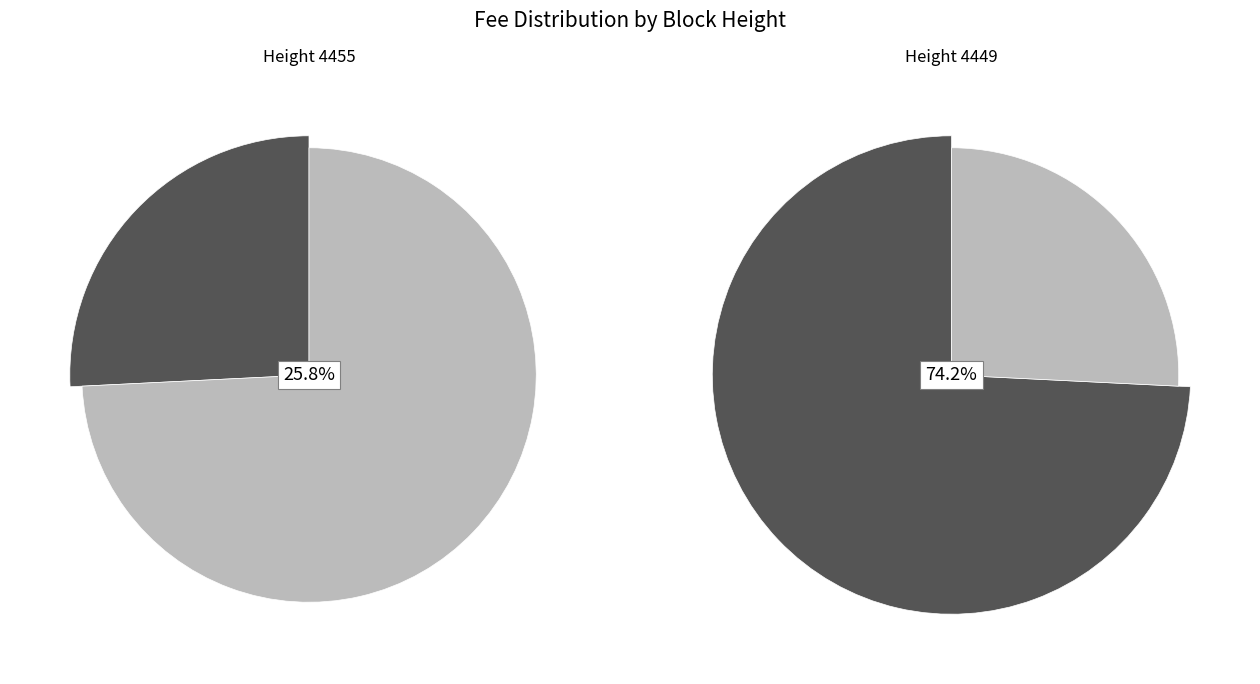

Is there any slice that represents more than half of the pie?

Yes